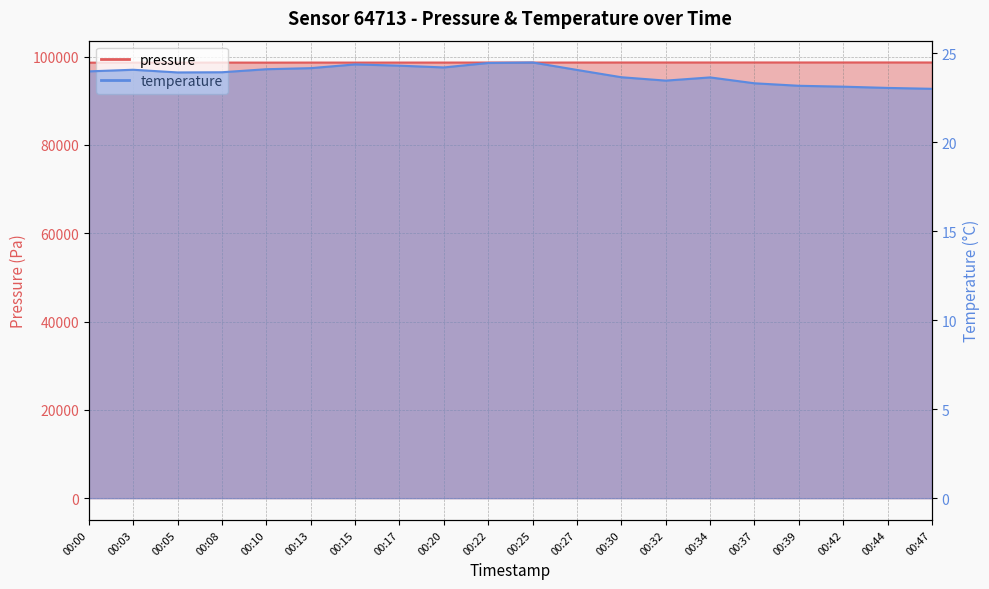

Is the value of temperature at 00:10 greater than the value of pressure at 00:00?

No